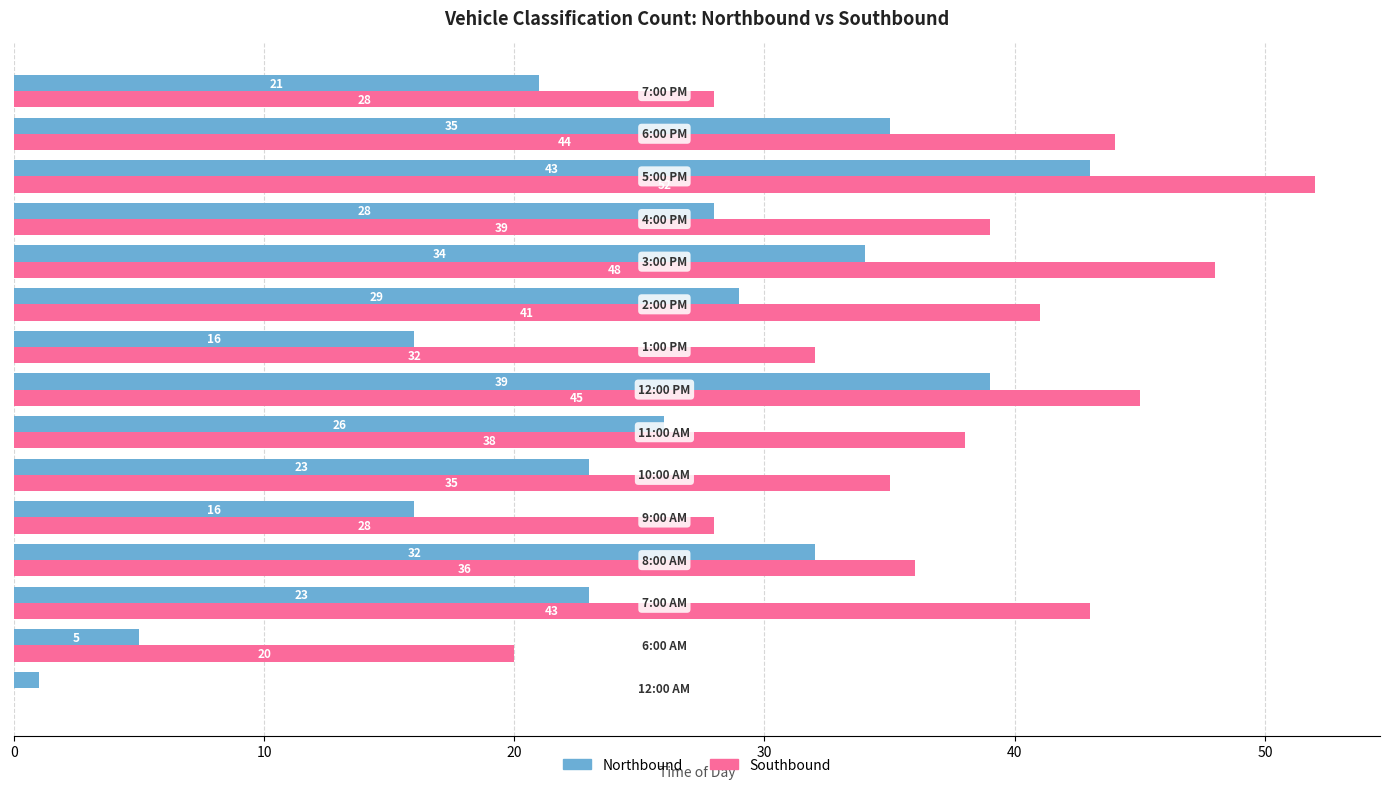

Which series has the largest total across all categories?

Southbound